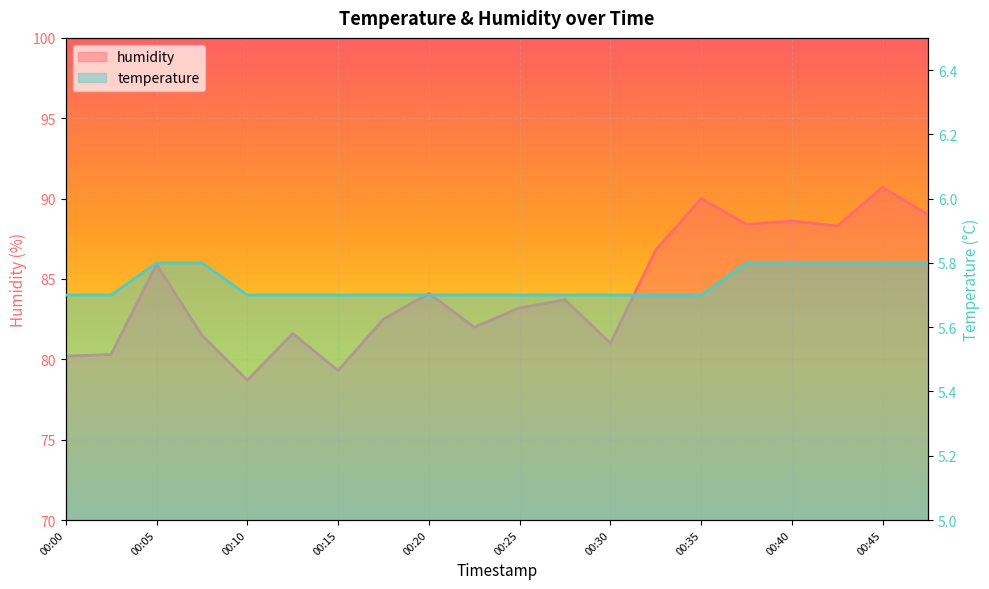

At which label does humidity reach its peak?

00:45